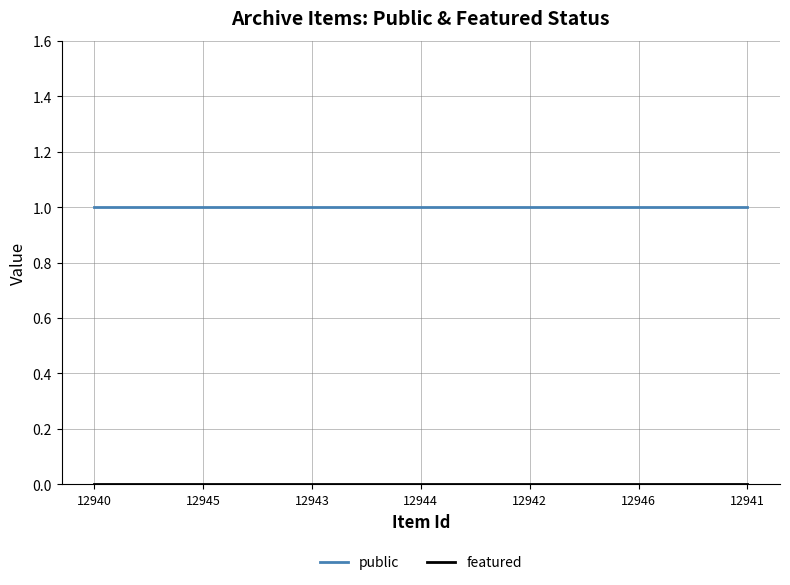

Is it true that public equals 0 at 12941?

False